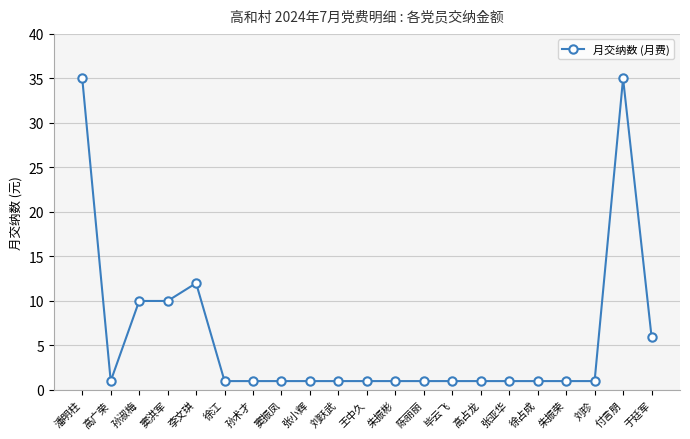

What is the maximum value shown in the chart?

35